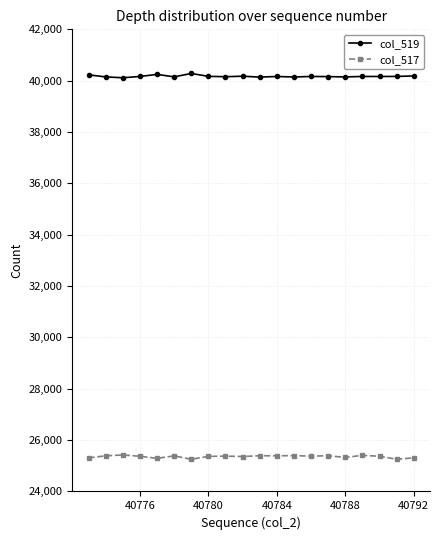

What is the sum of all col_519 values?

803421